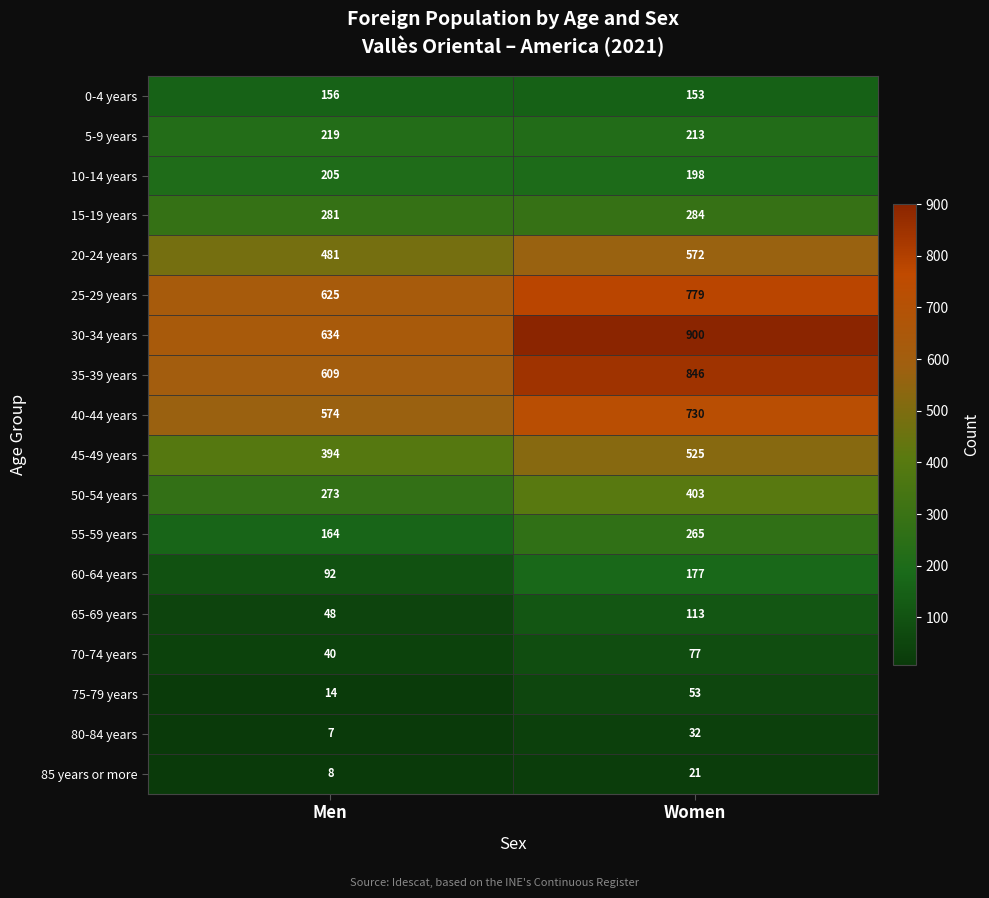

What value does the 5-9 years series have at Men?

219